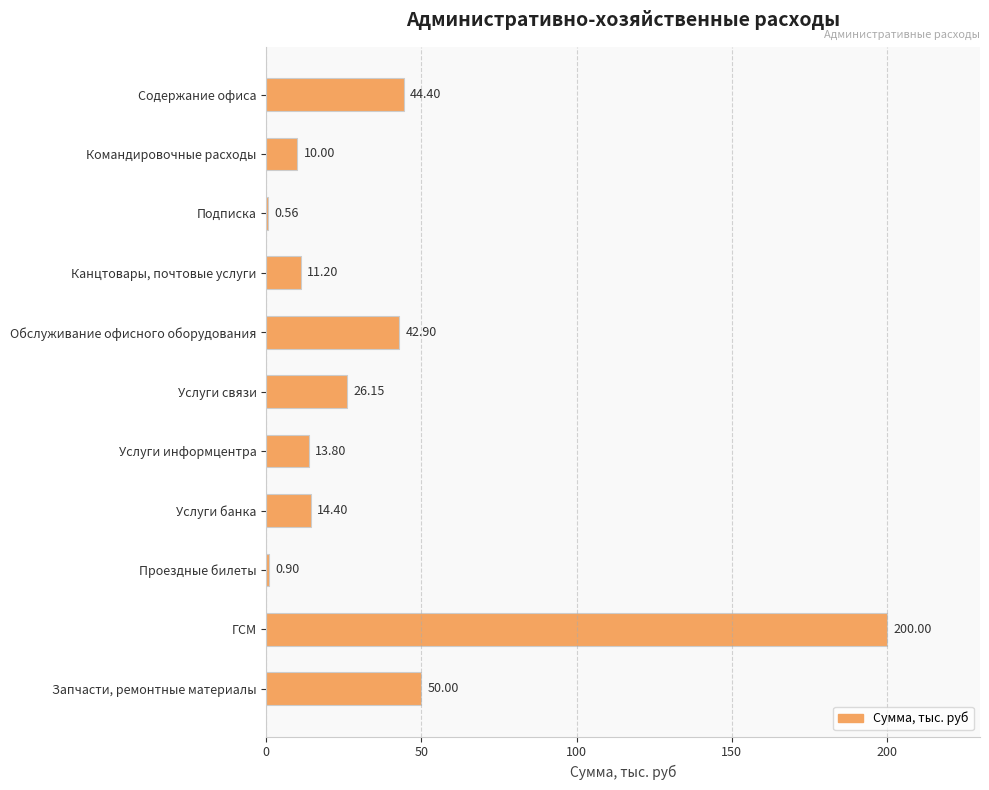

Which label corresponds to the largest value in the chart?

ГСМ